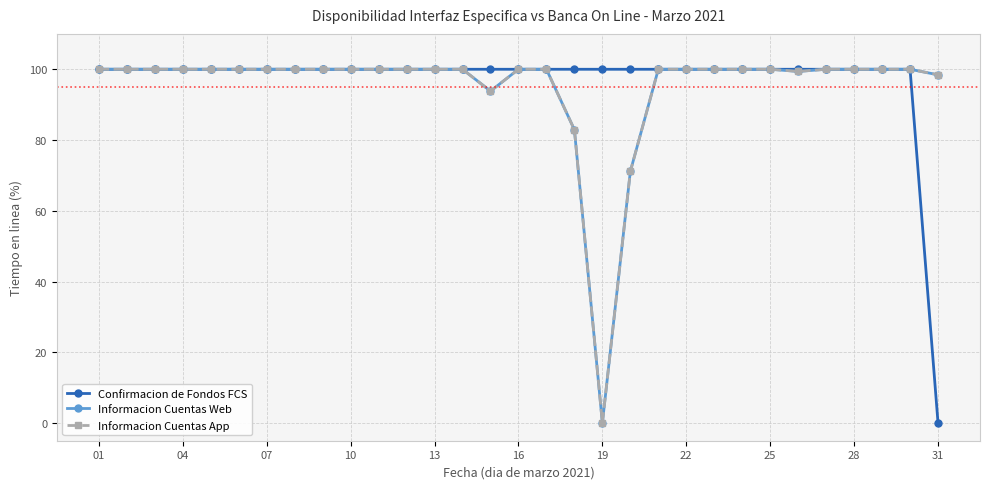

How many series are shown in this chart?

3